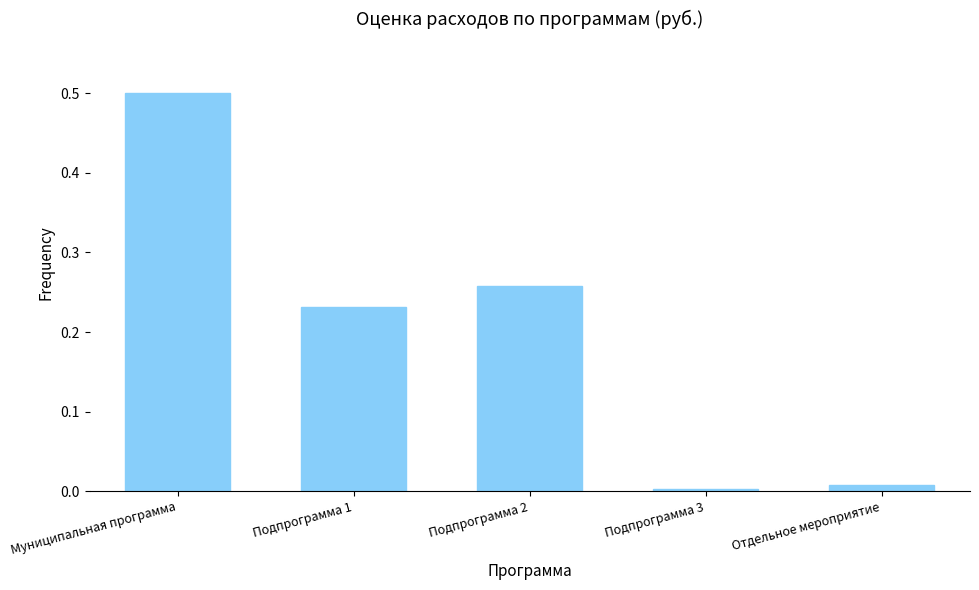

Which has a higher value, Подпрограмма 2 or Муниципальная программа?

Муниципальная программа